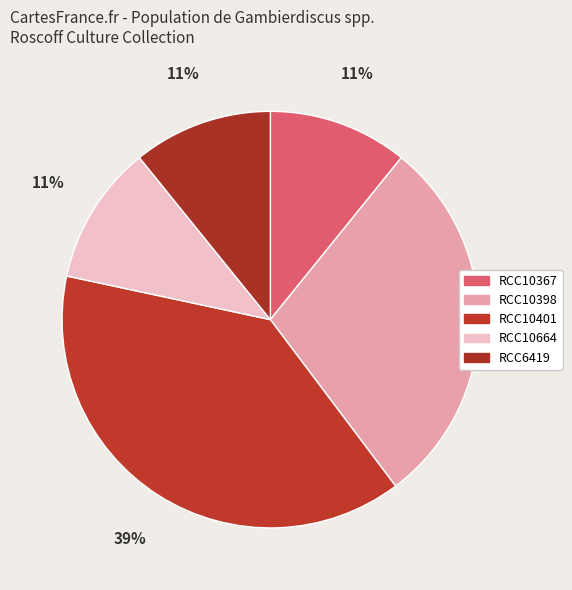

What is the largest slice in the pie chart?

RCC10401